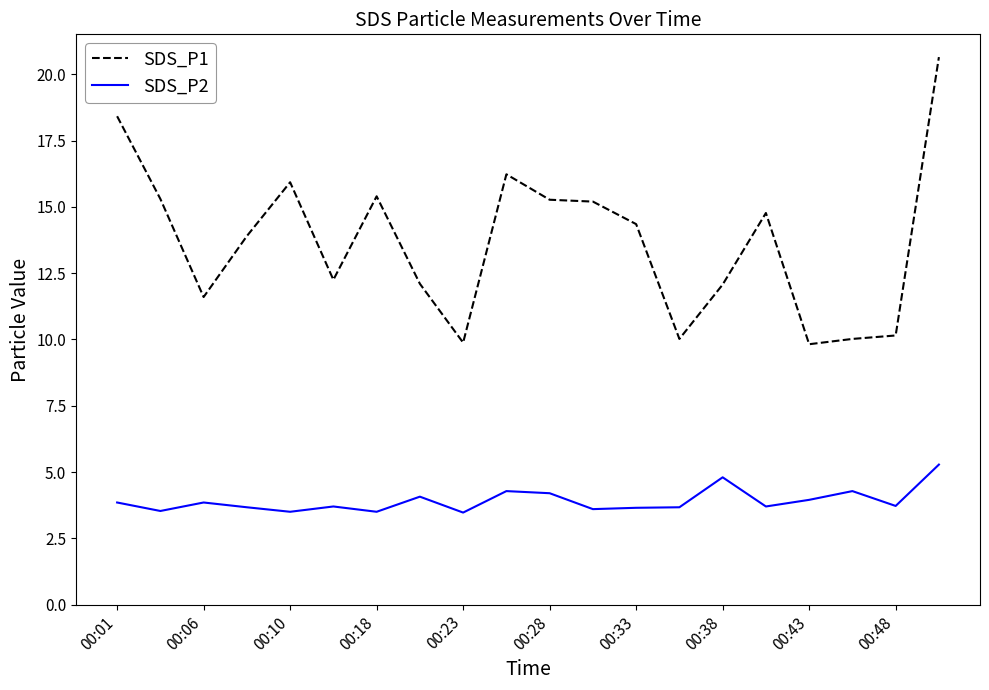

How many lines are shown in the chart?

2